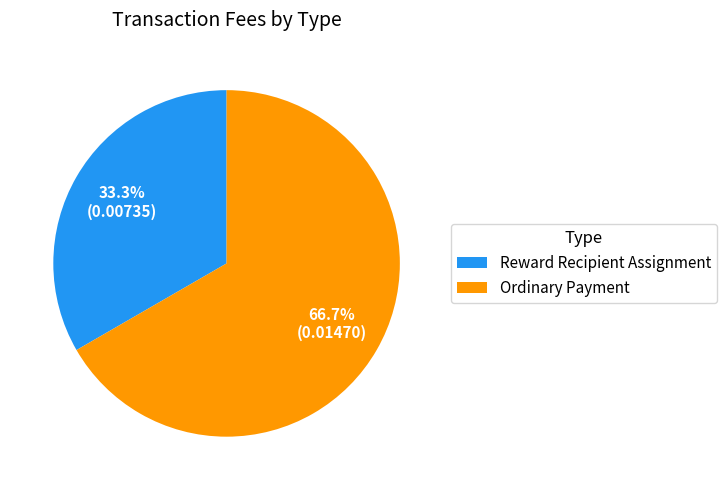

Which slice is the smallest?

Reward Recipient Assignment